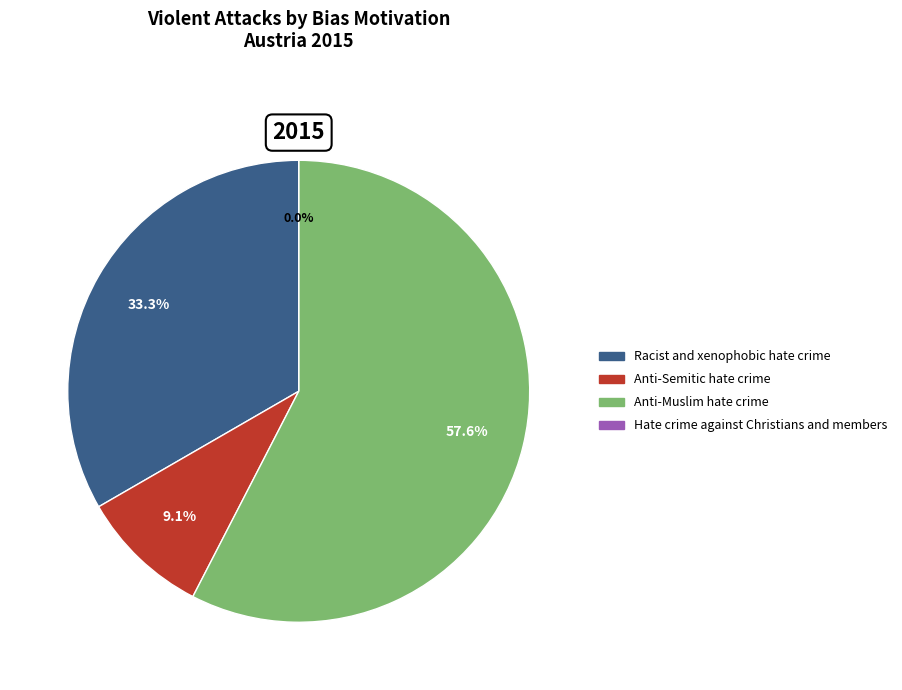

To the nearest percent, what is the average slice percentage?

25%